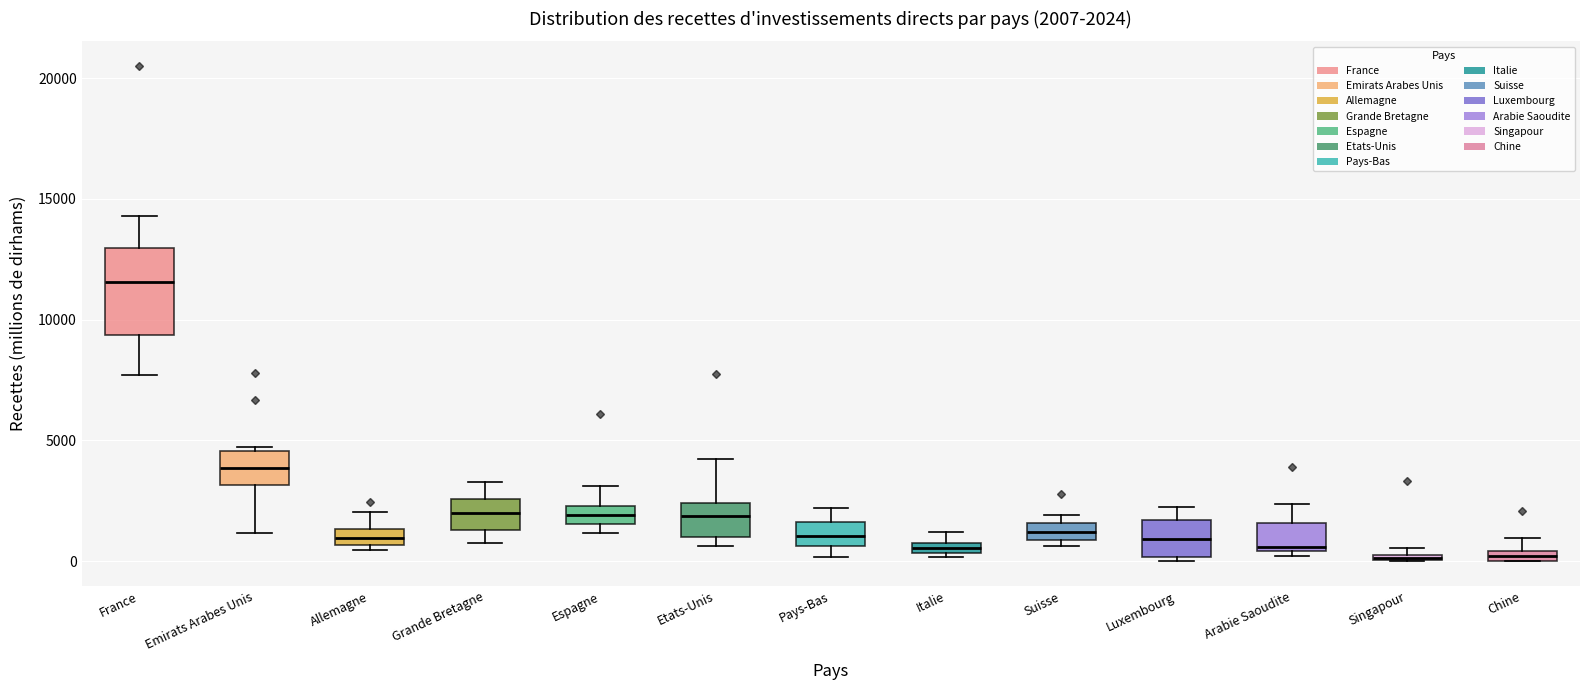

Which box has the highest median line?

France